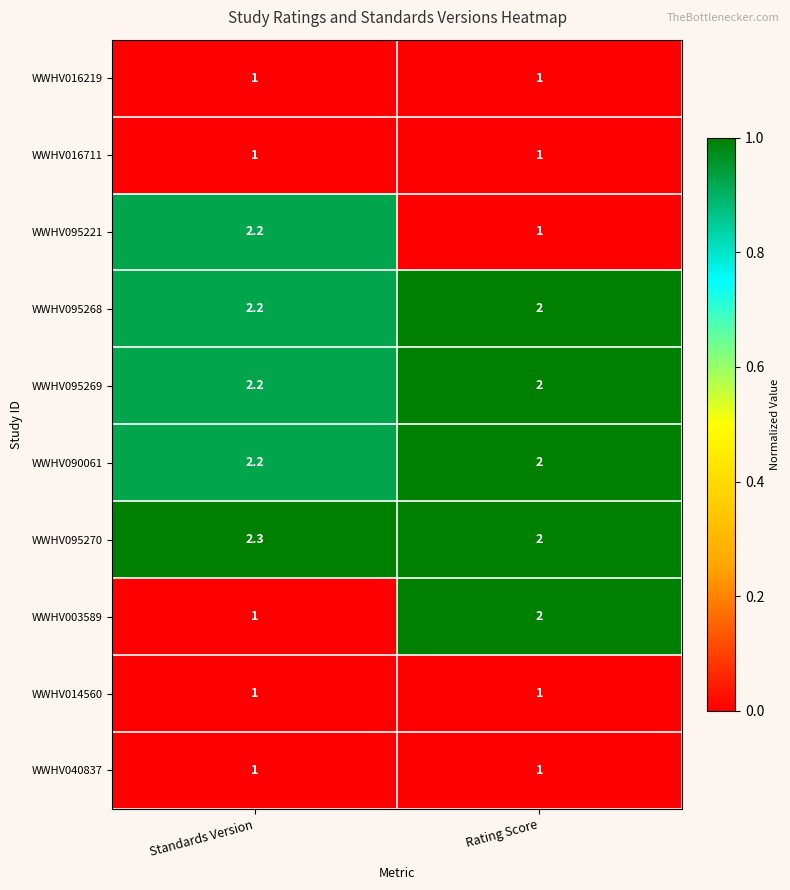

List the labels in order of WWHV090061 value, smallest first.

Rating Score, Standards Version